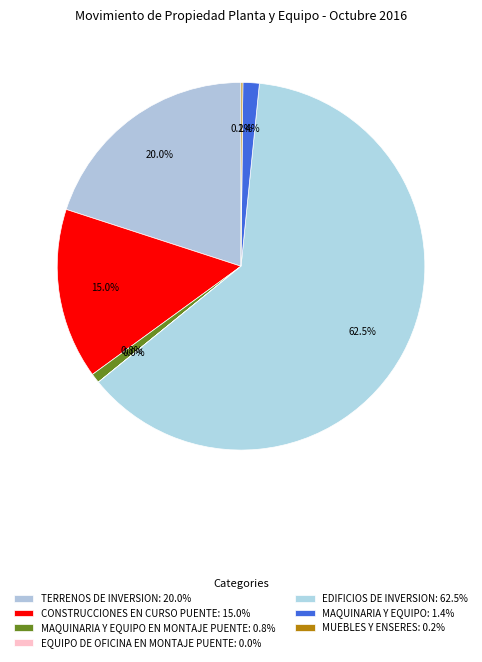

Which category has the smallest portion of the pie?

EQUIPO DE OFICINA EN MONTAJE PUENTE